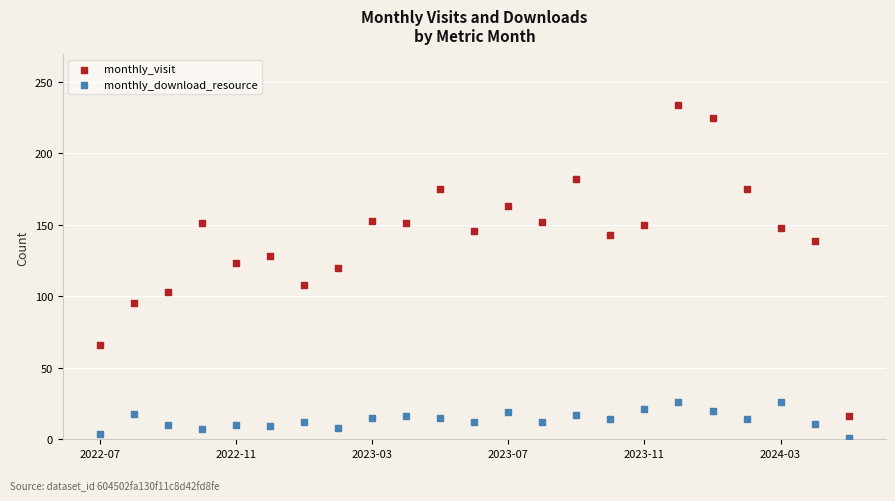

Across all data points, what is the range of Y values (max minus min)?

233